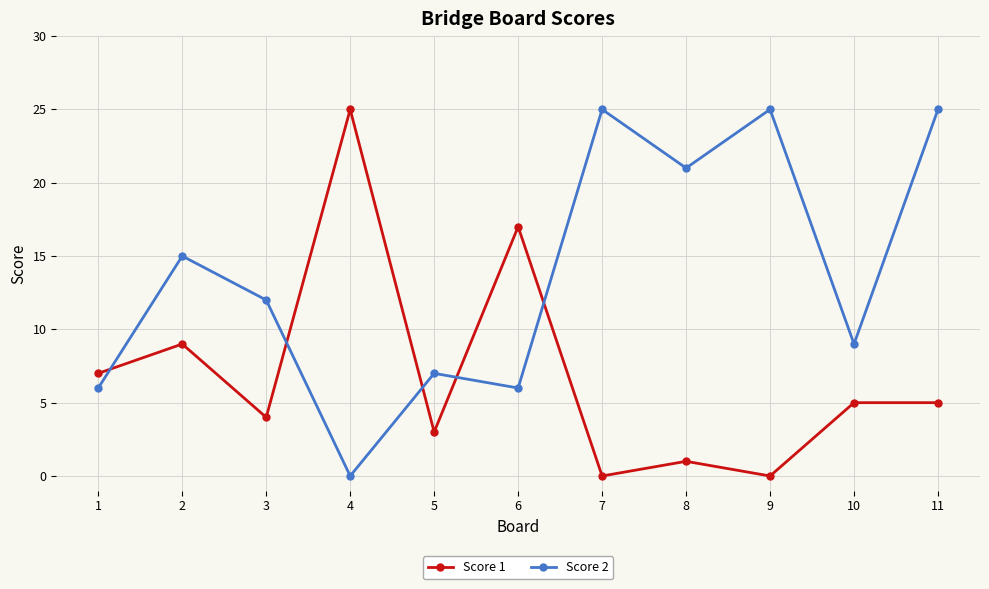

Which series changed the most between 1 and 8?

Score 2